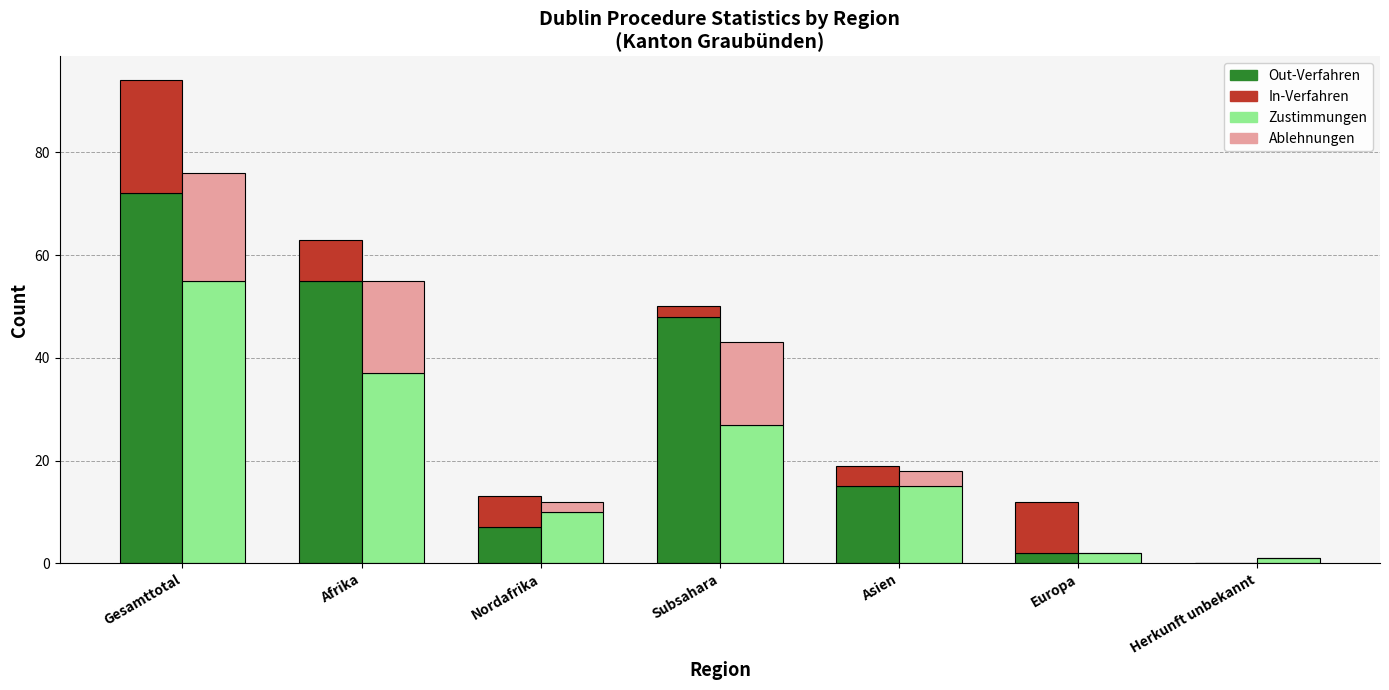

At how many categories does at least one series exceed 50?

2